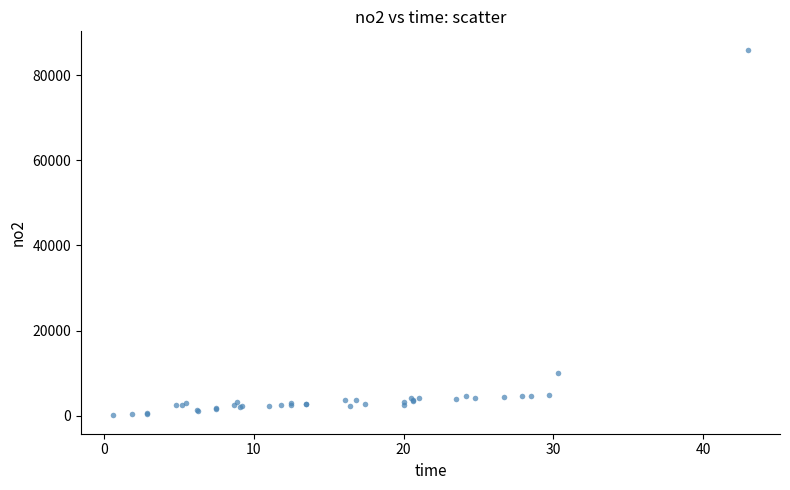

What Y value in the scatter plot is closest to 43030?

10000